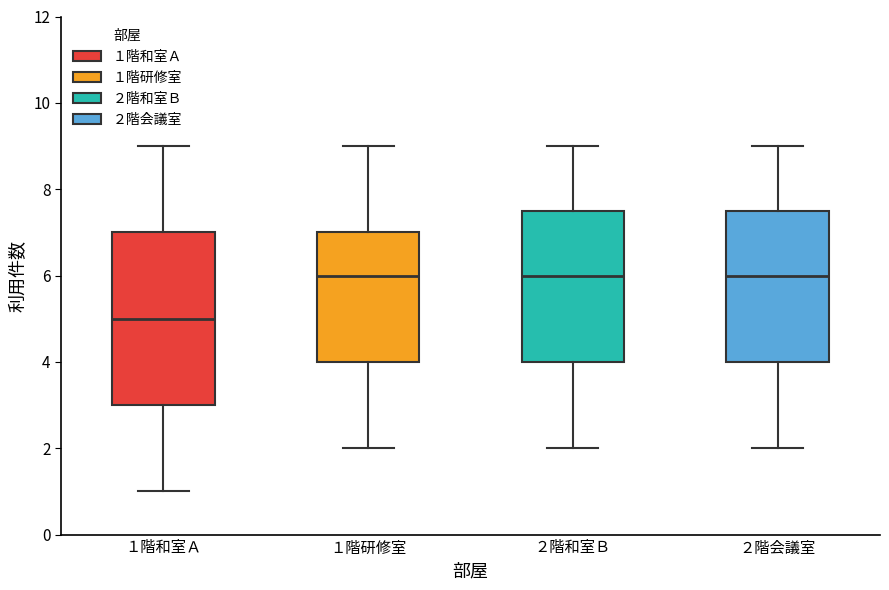

Reading left to right, transcribe this box plot: for each box, give where its median line is, the range the box spans, and where its two whiskers end, as read against the y-axis. The values are not printed on the chart, so give them approximately, as read against the axis.

１階和室Ａ: median 5.0, box 3.0 to 7.0, whiskers 1.0 to 9.0
１階研修室: median 6.0, box 4.0 to 7.0, whiskers 2.0 to 9.0
２階和室Ｂ: median 6.0, box 4.0 to 7.6, whiskers 2.0 to 9.0
２階会議室: median 6.0, box 4.0 to 7.6, whiskers 2.0 to 9.0